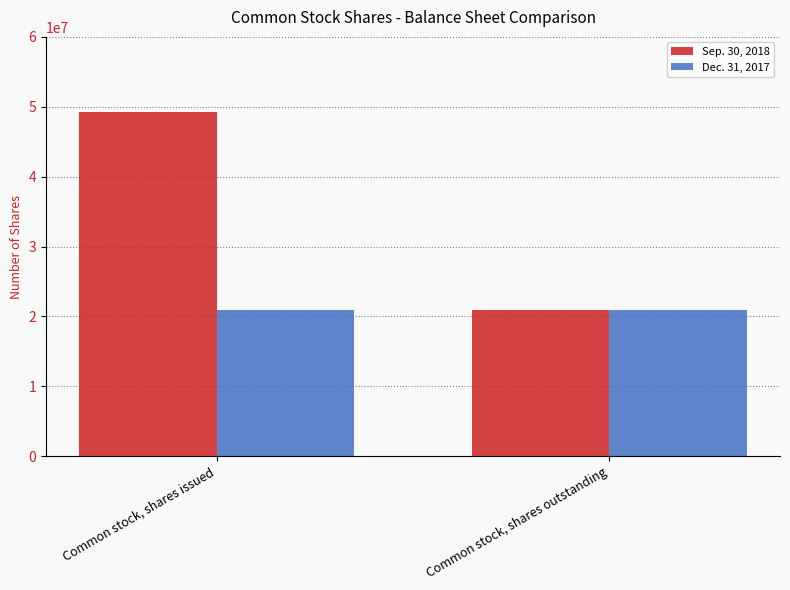

Reading left to right, extract all data points from this chart.

Sep. 30, 2018: 49207887	20898152
Dec. 31, 2017: 20898152	20898152